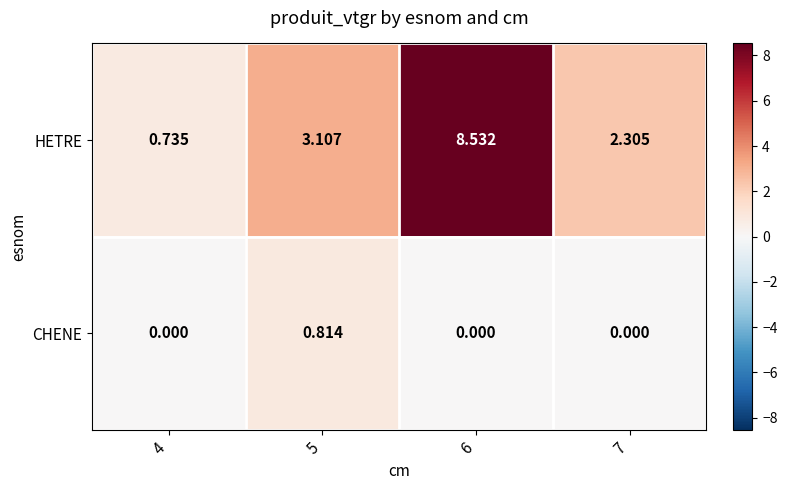

How many categories are shown in the chart?

4